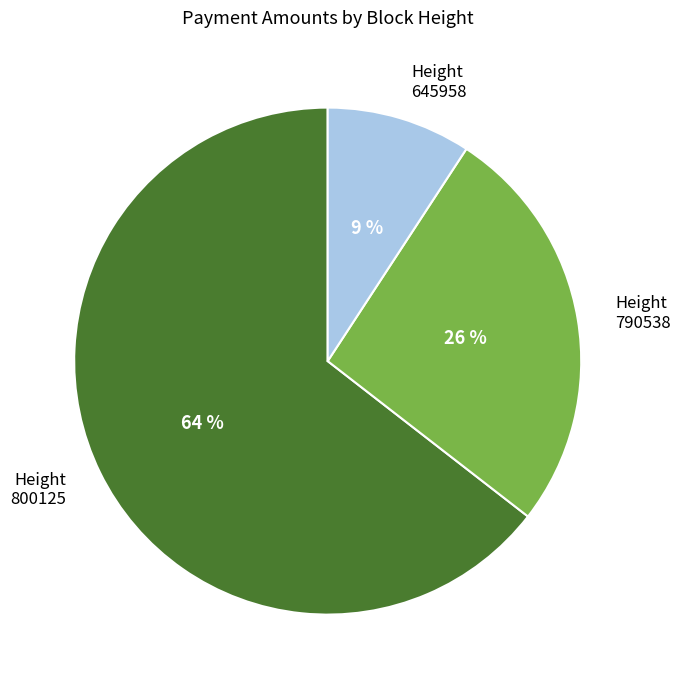

Is the sum of Height 645958 and Height 790538 greater than half?

No